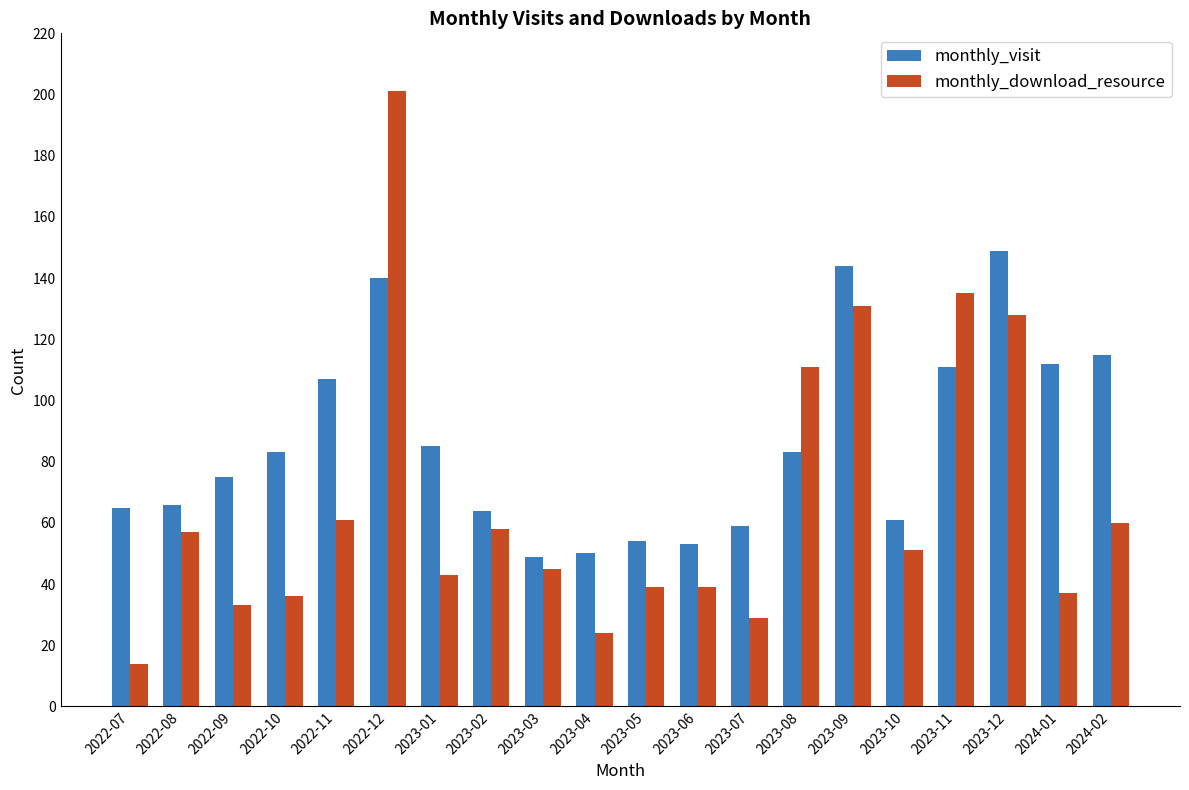

How many groups of bars are there?

20